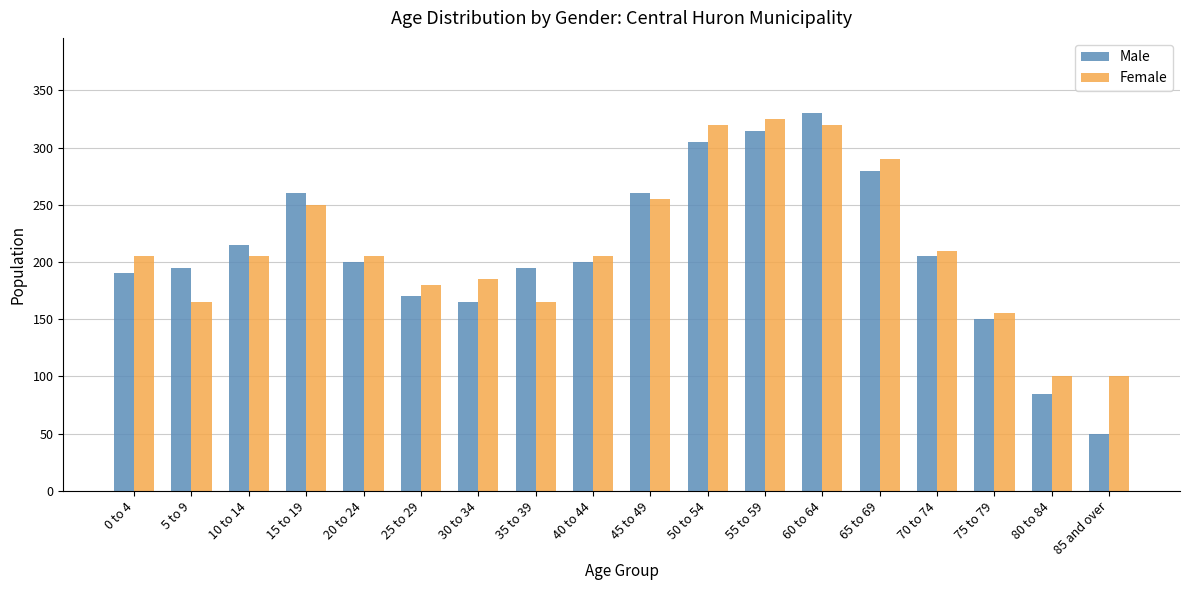

What is the minimum value for Female?

100